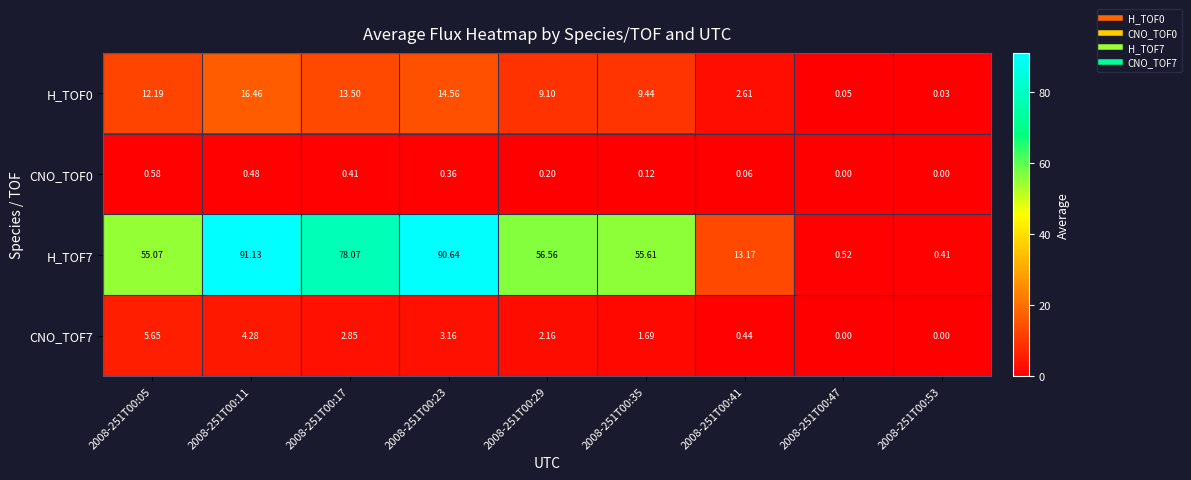

At which category is the sum across all series the highest?

2008-251T00:11